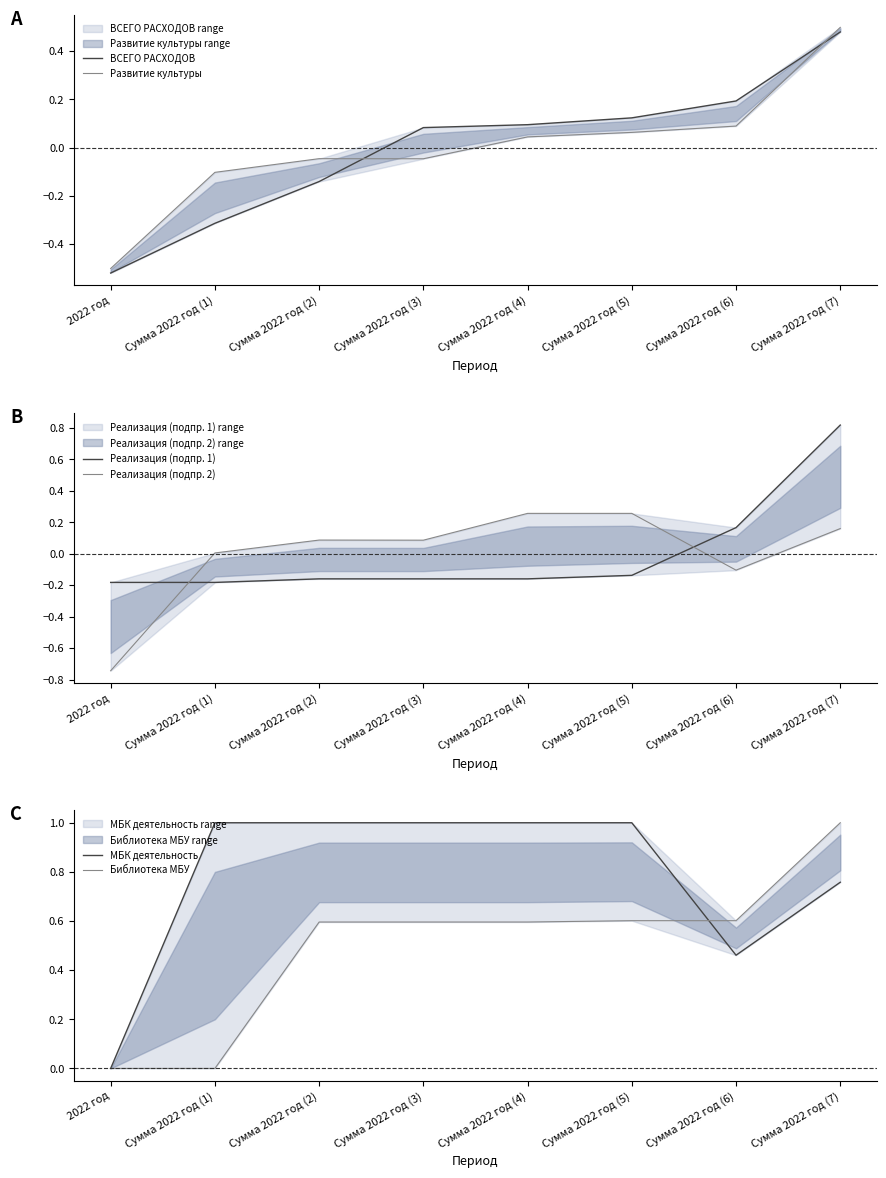

Reading left to right, what are all the values shown in this chart?

ВСЕГО РАСХОДОВ: 2022 год=-0.5	Сумма 2022 год (1)=-0.3	Сумма 2022 год (2)=-0.1	Сумма 2022 год (3)=0.1	Сумма 2022 год (4)=0.1	Сумма 2022 год (5)=0.1	Сумма 2022 год (6)=0.2	Сумма 2022 год (7)=0.5
Развитие культуры: 2022 год=-0.5	Сумма 2022 год (1)=-0.1	Сумма 2022 год (2)=-0.0	Сумма 2022 год (3)=-0.0	Сумма 2022 год (4)=0.0	Сумма 2022 год (5)=0.1	Сумма 2022 год (6)=0.1	Сумма 2022 год (7)=0.5
Реализация (подпр. 1): 2022 год=-0.2	Сумма 2022 год (1)=-0.2	Сумма 2022 год (2)=-0.2	Сумма 2022 год (3)=-0.2	Сумма 2022 год (4)=-0.2	Сумма 2022 год (5)=-0.1	Сумма 2022 год (6)=0.2	Сумма 2022 год (7)=0.8
Реализация (подпр. 2): 2022 год=-0.7	Сумма 2022 год (1)=0.0	Сумма 2022 год (2)=0.1	Сумма 2022 год (3)=0.1	Сумма 2022 год (4)=0.3	Сумма 2022 год (5)=0.3	Сумма 2022 год (6)=-0.1	Сумма 2022 год (7)=0.2
МБК деятельность: 2022 год=0.0	Сумма 2022 год (1)=1.0	Сумма 2022 год (2)=1.0	Сумма 2022 год (3)=1.0	Сумма 2022 год (4)=1.0	Сумма 2022 год (5)=1.0	Сумма 2022 год (6)=0.5	Сумма 2022 год (7)=0.8
Библиотека МБУ: 2022 год=0.0	Сумма 2022 год (1)=0.0	Сумма 2022 год (2)=0.6	Сумма 2022 год (3)=0.6	Сумма 2022 год (4)=0.6	Сумма 2022 год (5)=0.6	Сумма 2022 год (6)=0.6	Сумма 2022 год (7)=1.0